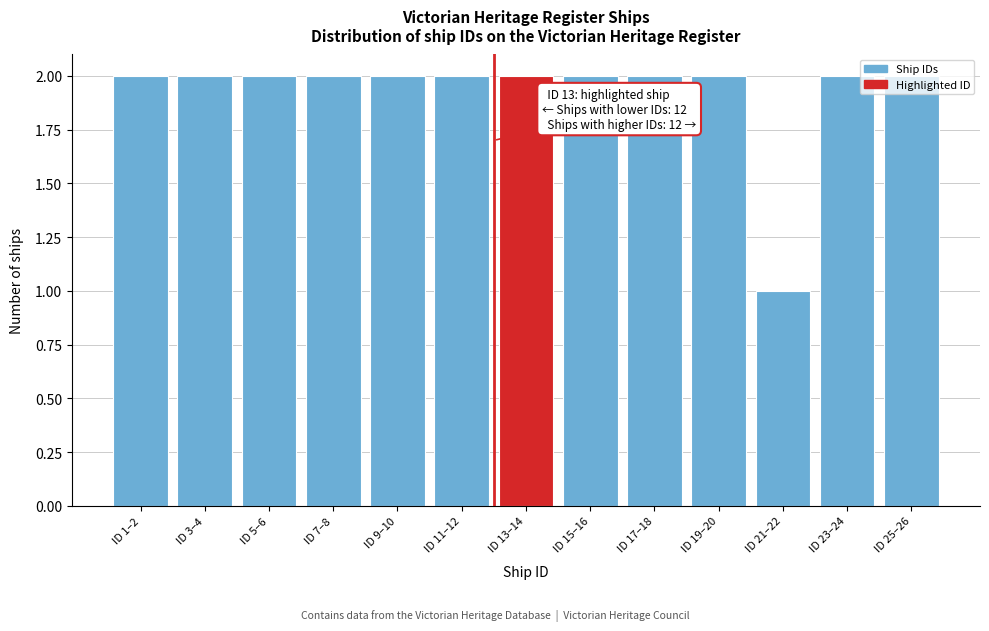

Approximately how many times larger is the value at ID 23–24 compared to ID 17–18?

1.0